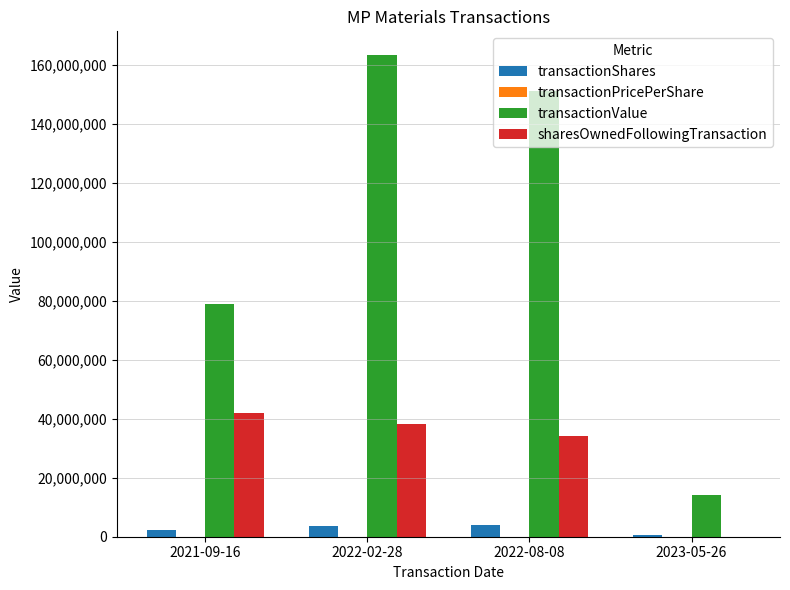

At which category is the sum across all series the highest?

2022-02-28